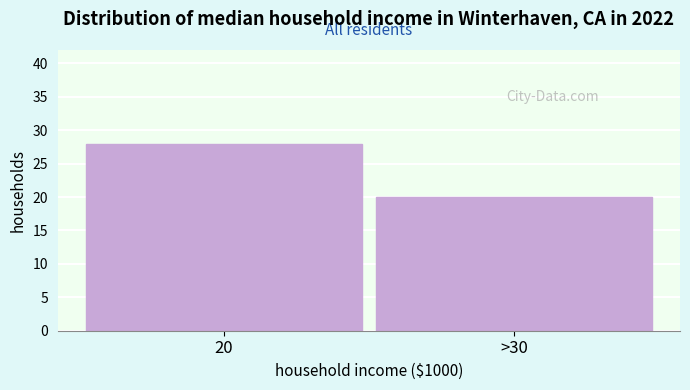

Reading right to left, extract all data points from this chart.

>30=20	20=28